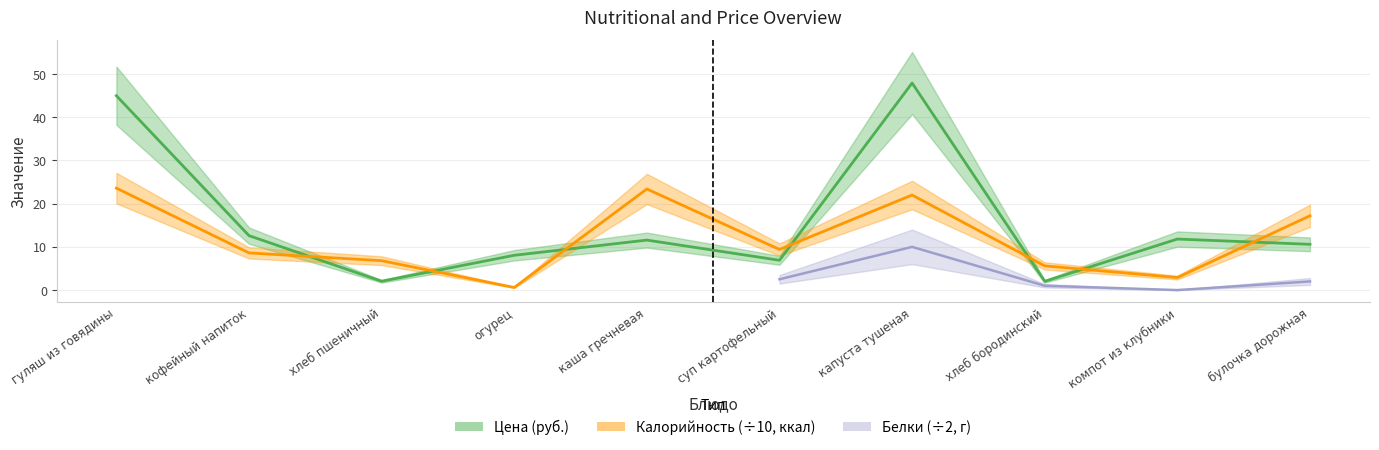

What is the value of the Цена (руб.) point at the 3rd from the left?

2.0